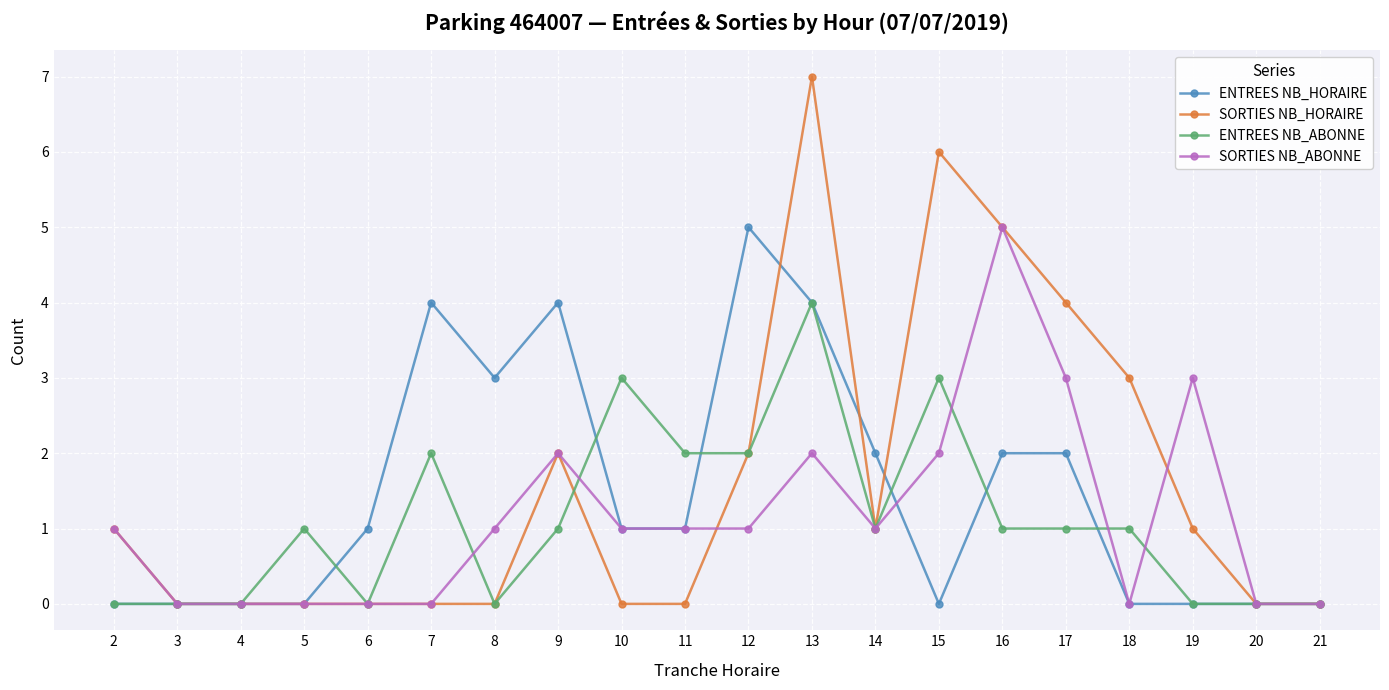

How many data points does each series have?

20